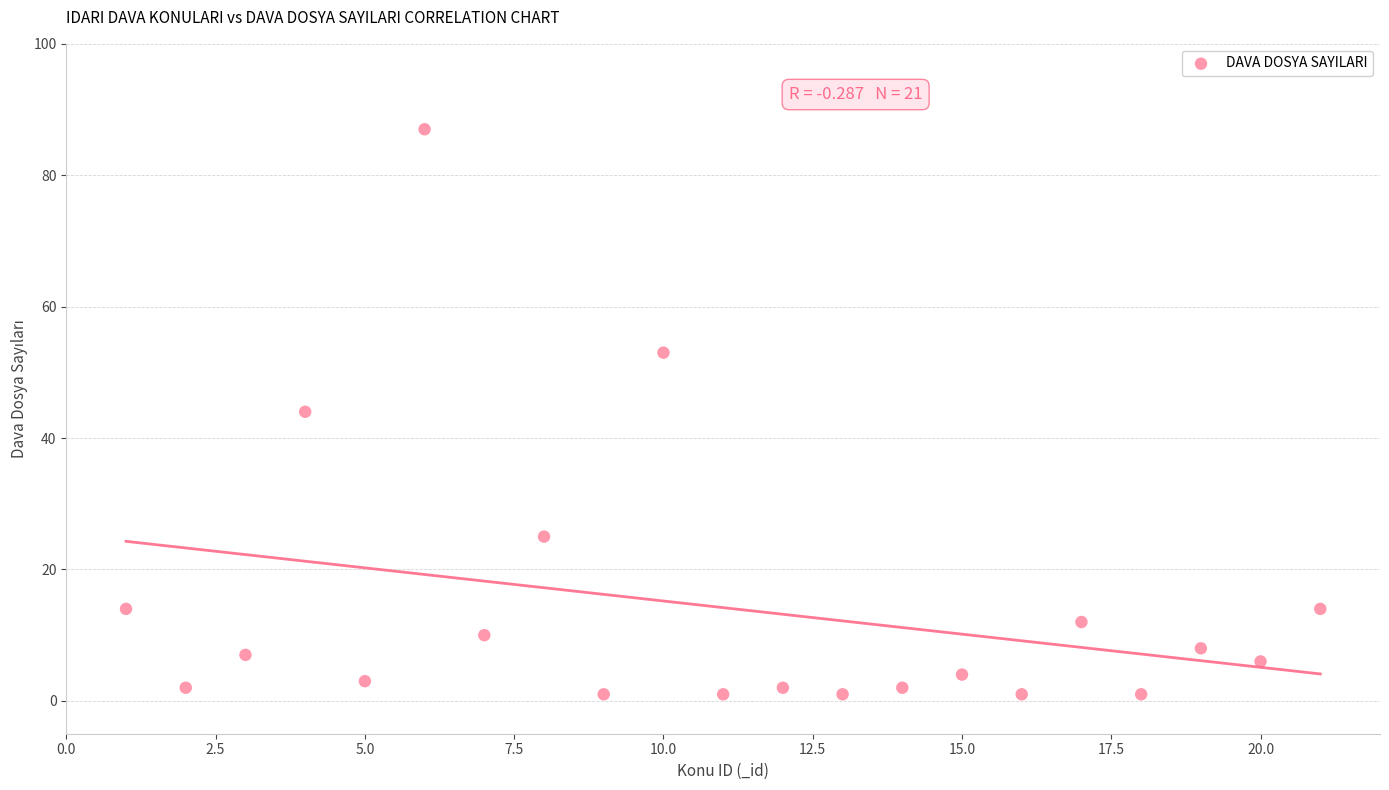

What is the range of Y values (max minus min)?

86